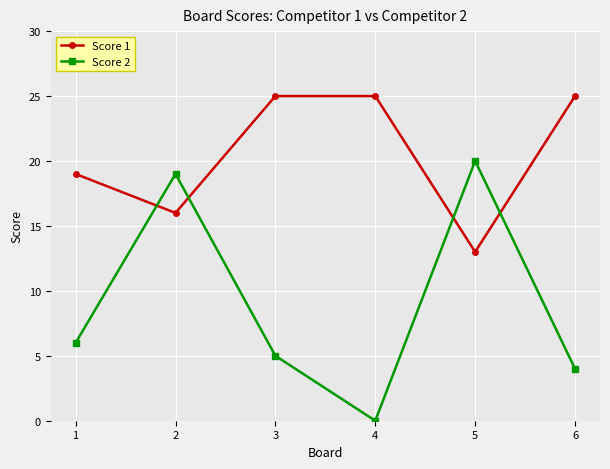

What is the value of the Score 1 point at the 6th from the left?

25